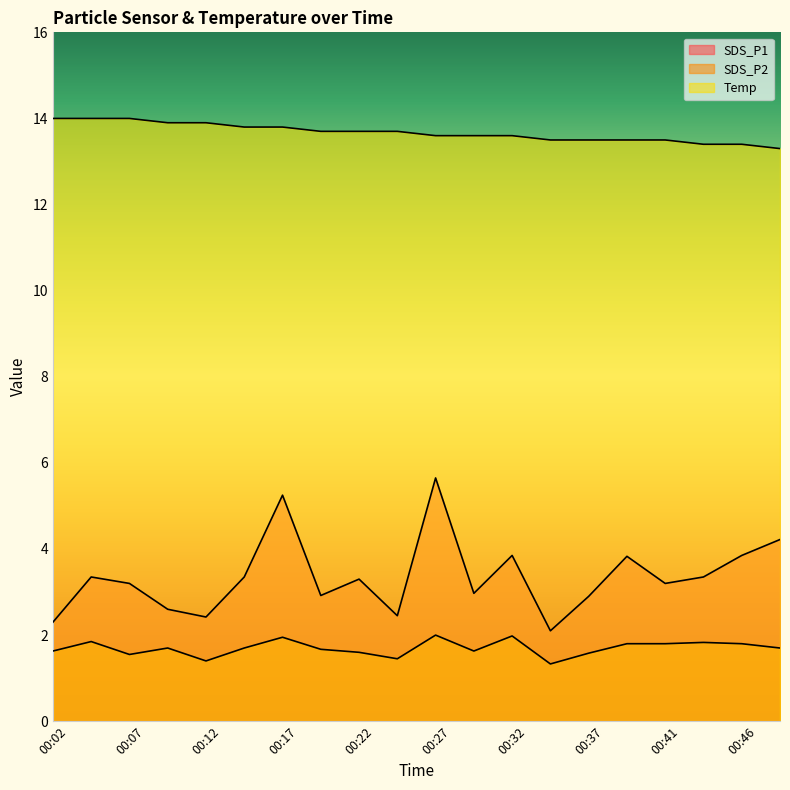

What is the value of the SDS_P1 point at the 16th from the left?

3.8